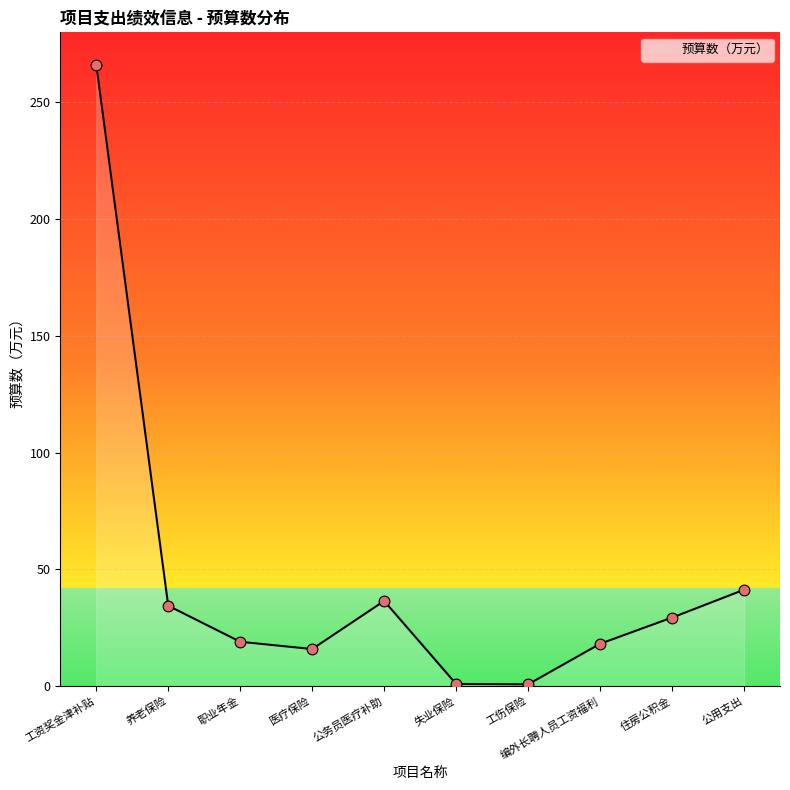

Between 编外长聘人员工资福利 and 公务员医疗补助, which is larger?

公务员医疗补助